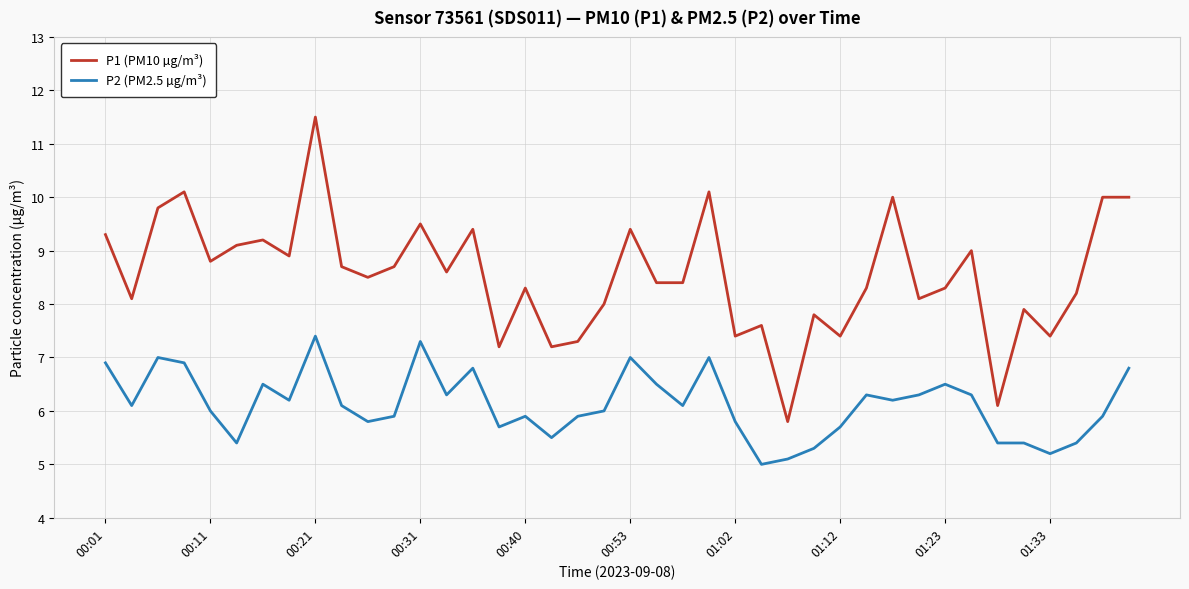

Reading left to right, transcribe all the data shown in this chart.

P1 (PM10 µg/m³): 9.3	8.1	9.8	10.1	8.8	9.1	9.2	8.9	11.5	8.7	8.5	8.7	9.5	8.6	9.4	7.2	8.3	7.2	7.3	8.0	9.4	8.4	8.4	10.1	7.4	7.6	5.8	7.8	7.4	8.3	10.0	8.1	8.3	9.0	6.1	7.9	7.4	8.2	10.0	10.0
P2 (PM2.5 µg/m³): 6.9	6.1	7.0	6.9	6.0	5.4	6.5	6.2	7.4	6.1	5.8	5.9	7.3	6.3	6.8	5.7	5.9	5.5	5.9	6.0	7.0	6.5	6.1	7.0	5.8	5.0	5.1	5.3	5.7	6.3	6.2	6.3	6.5	6.3	5.4	5.4	5.2	5.4	5.9	6.8